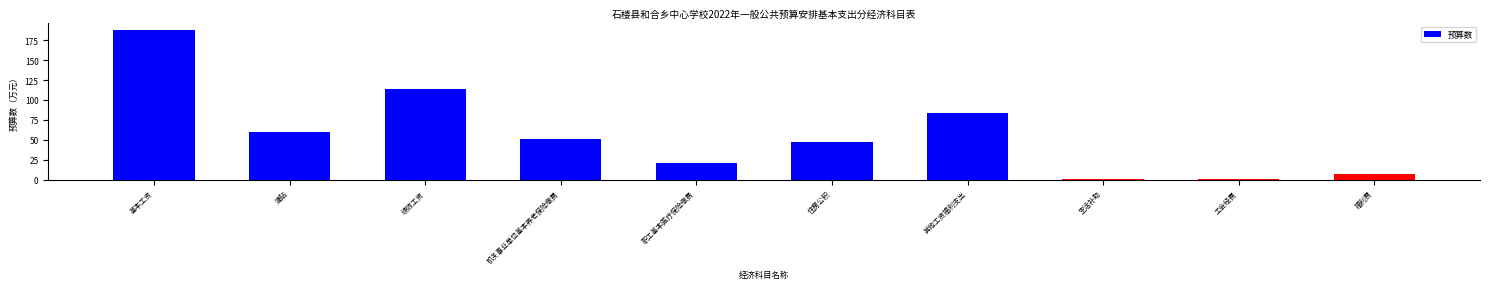

What is the approximate value at 工会经费?

1.3